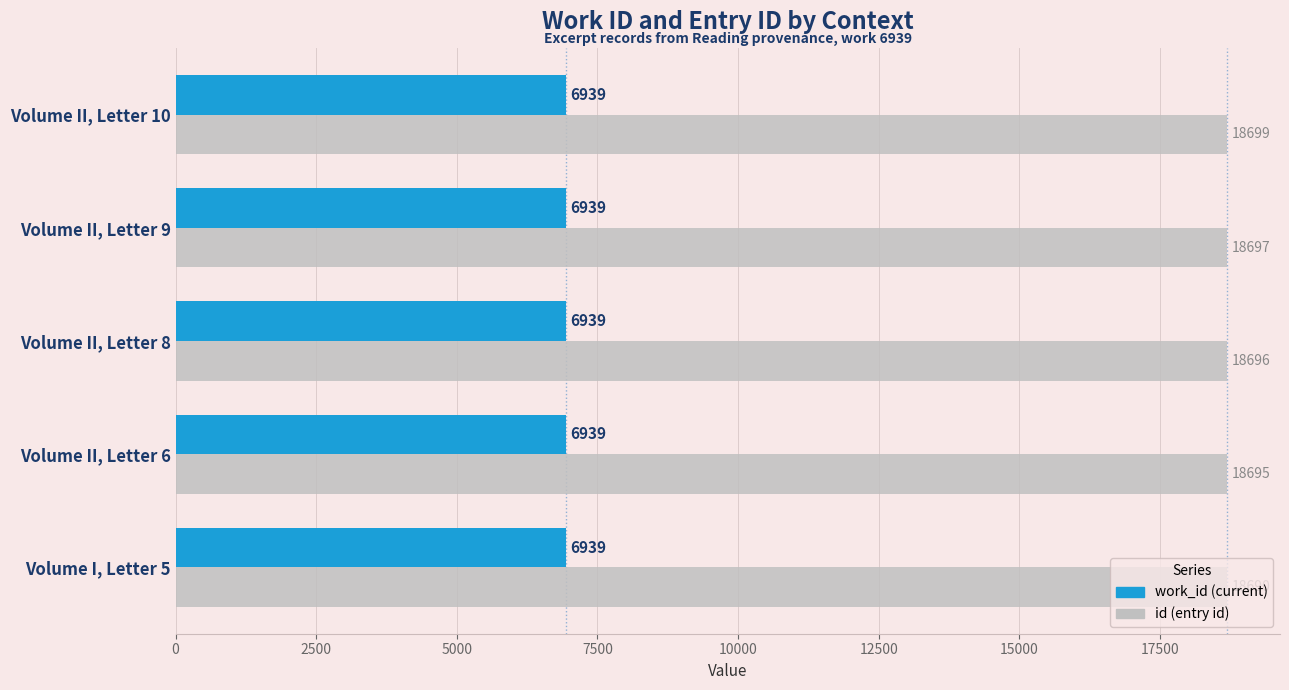

What is the spread (max minus min) of values at Volume II, Letter 6?

11756